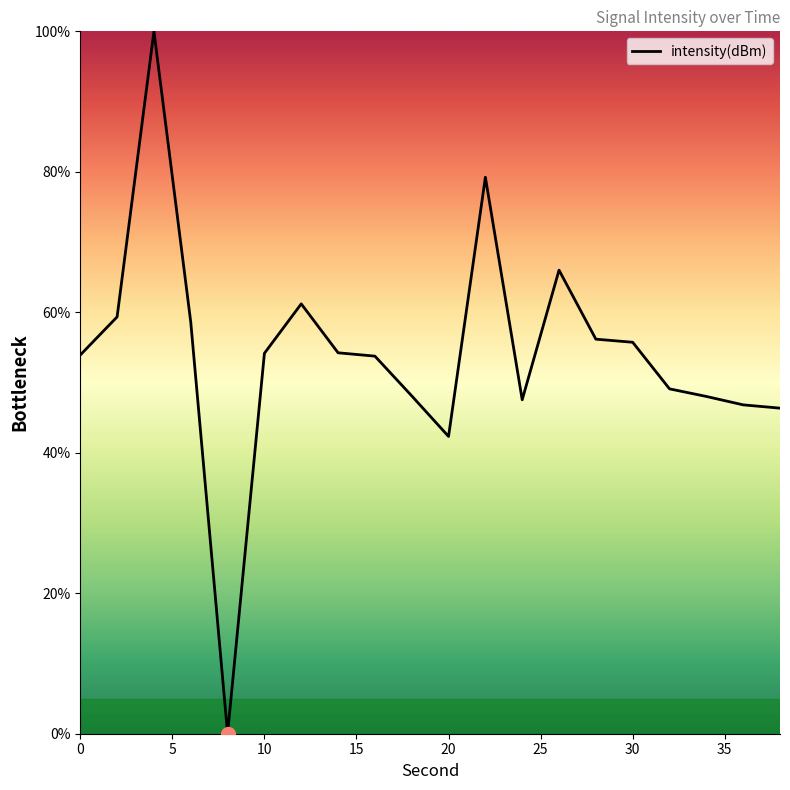

What is the greatest value displayed?

100.0